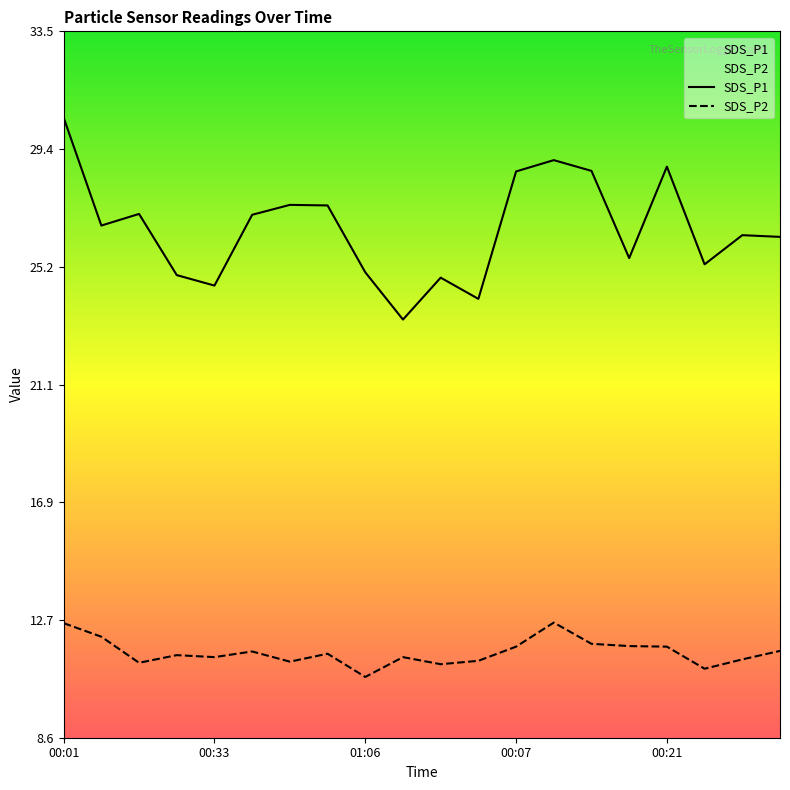

Between 00:07 and 01:14, which is larger?

00:07